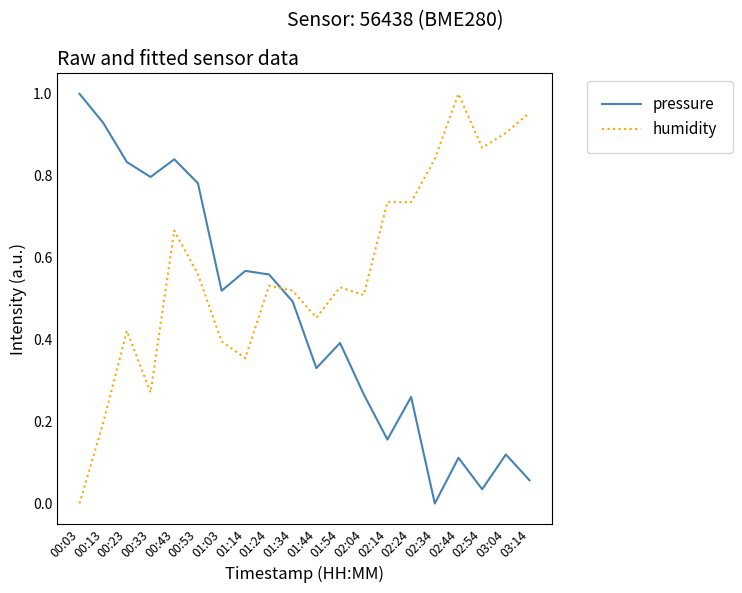

Rank the series by their average value, from lowest to highest.

pressure, humidity